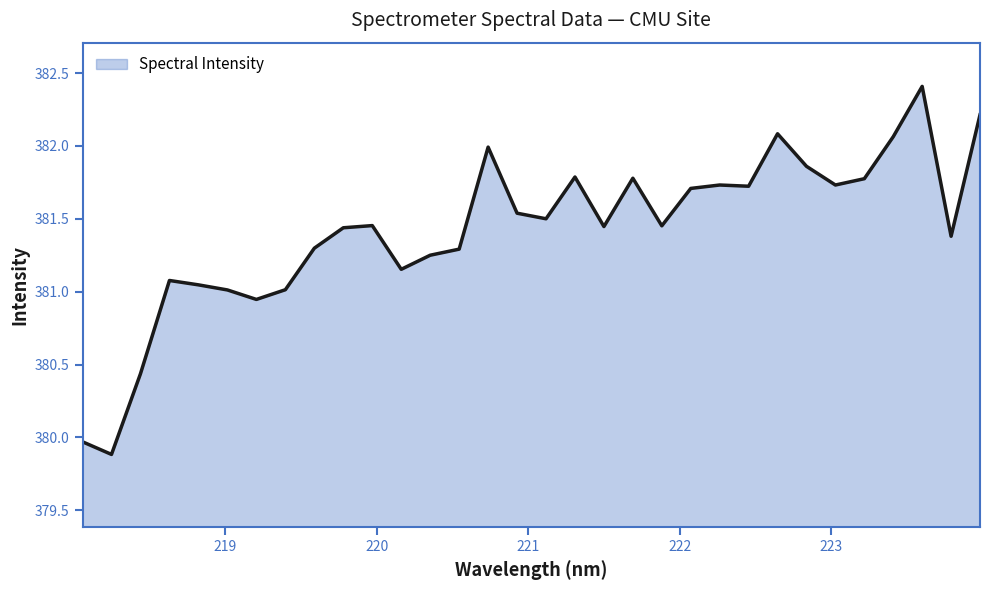

What is the greatest value displayed?

382.4